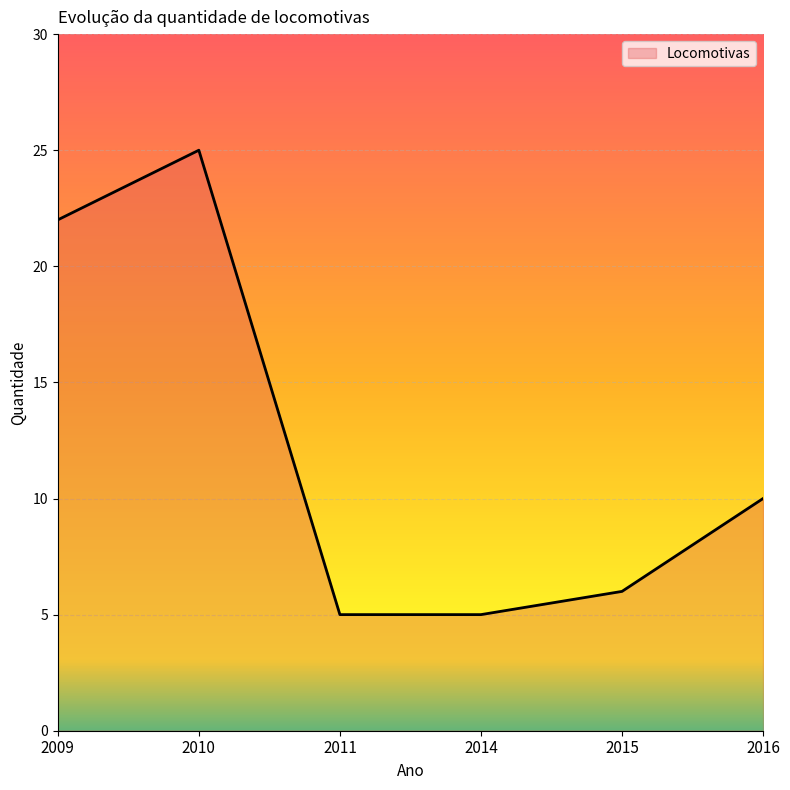

The value at 2010 is 15. True or false?

False